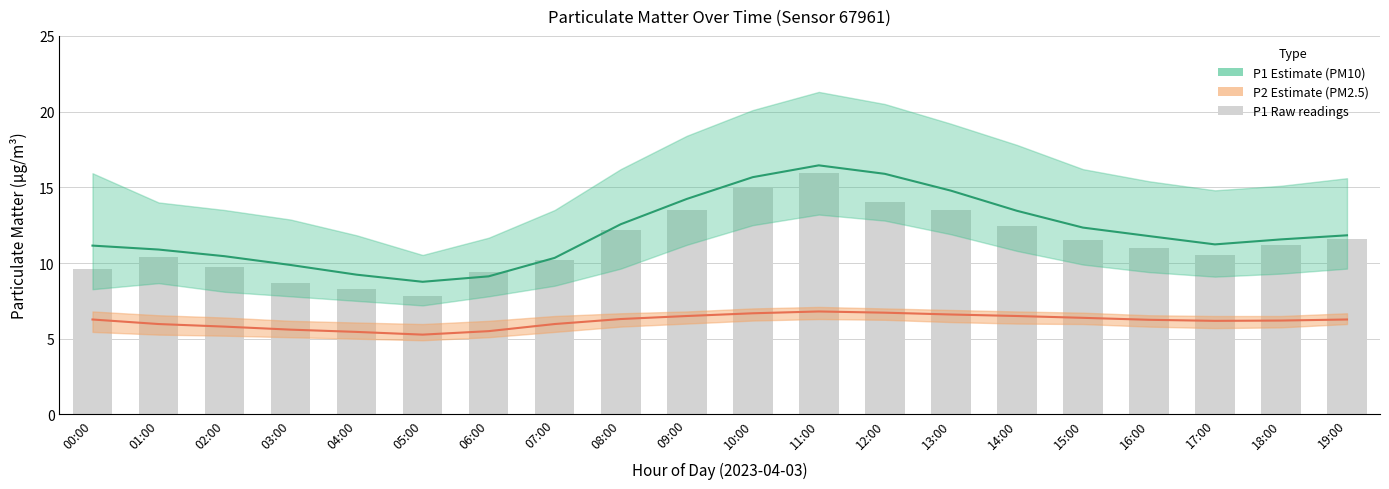

Is the value of P1 raw at 02:00 greater than the value of P1 (PM10) at 06:00?

Yes